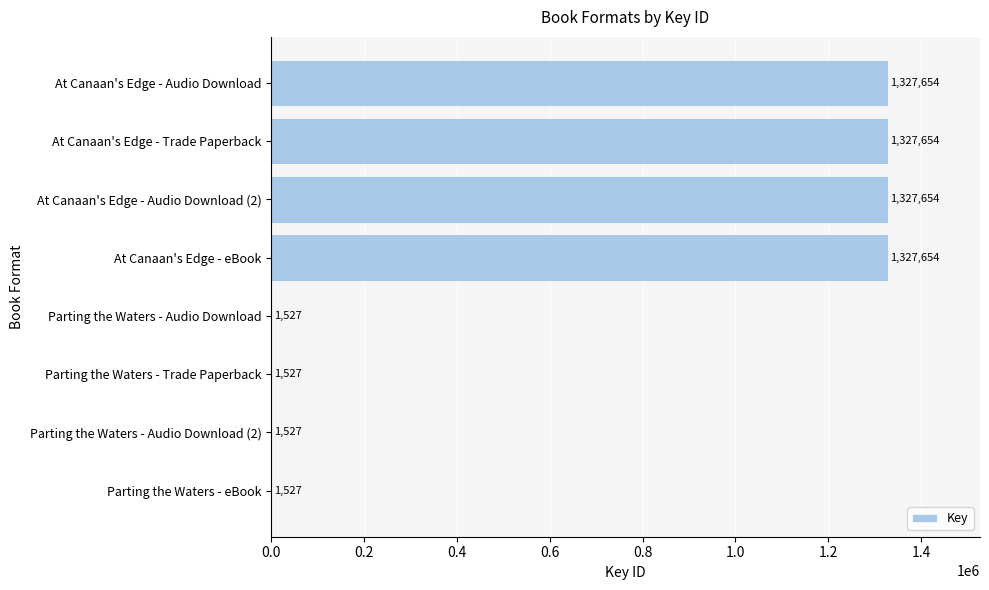

What is the sum of all values?

5316724